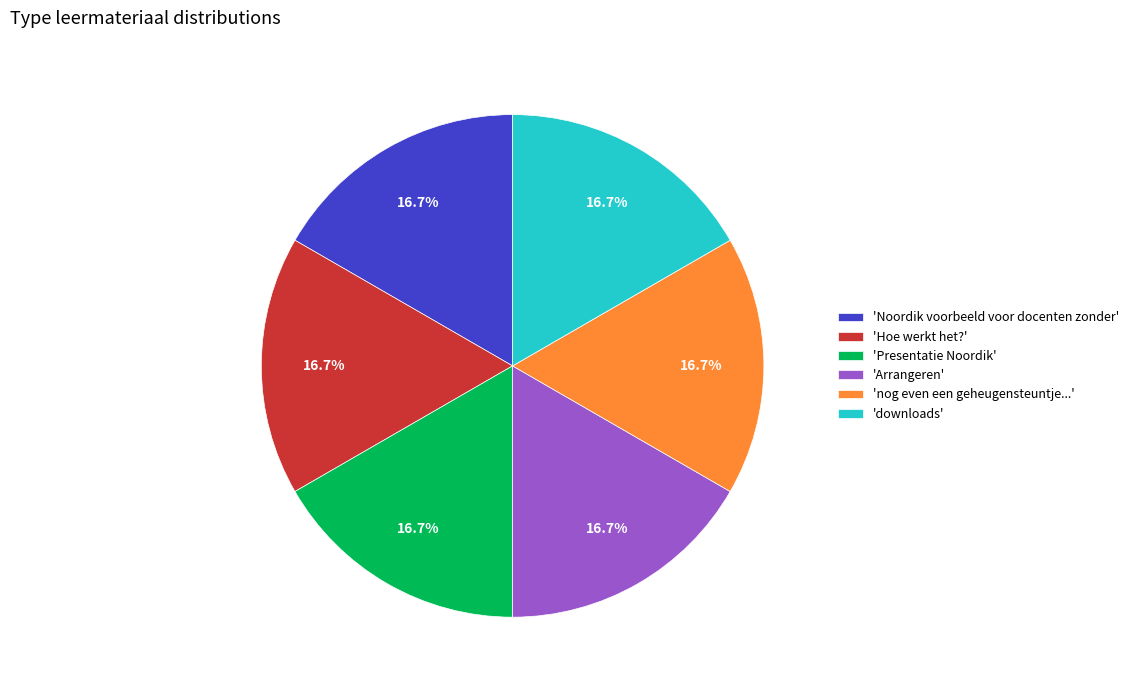

Is there a majority slice in this chart?

No